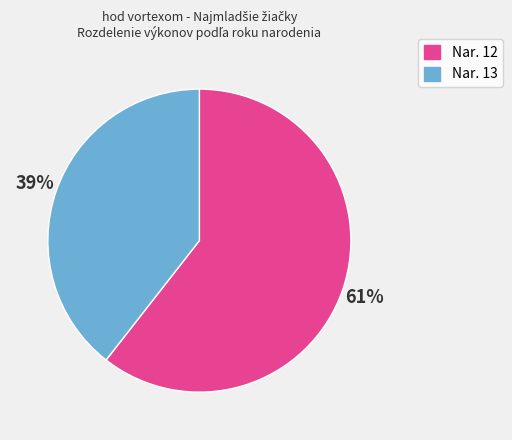

Do Nar. 13 and Nar. 12 together represent more than half of the pie?

Yes